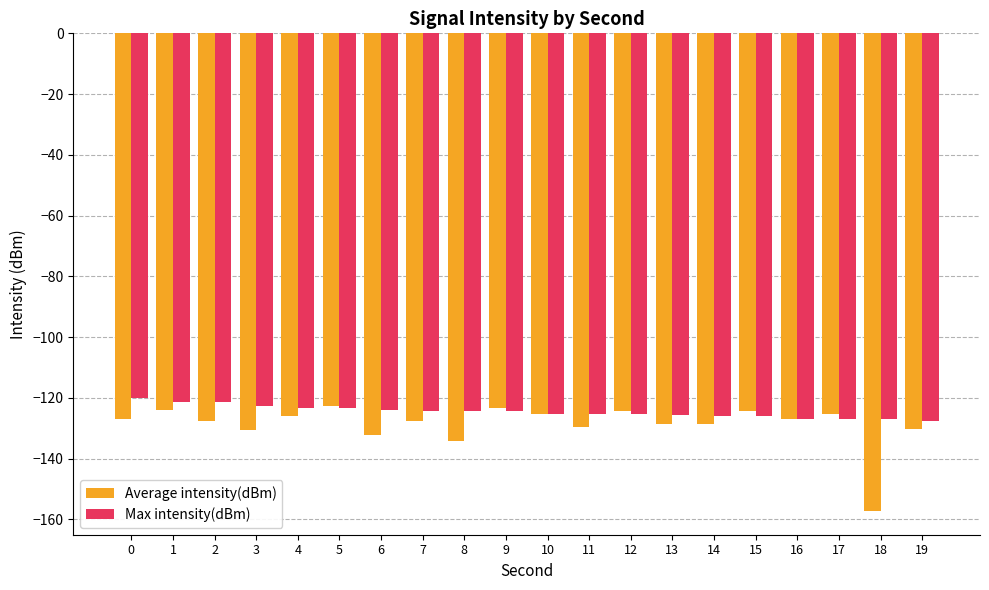

Is the value of Max intensity(dBm) at 10 greater than the value of Average intensity(dBm) at 11?

Yes